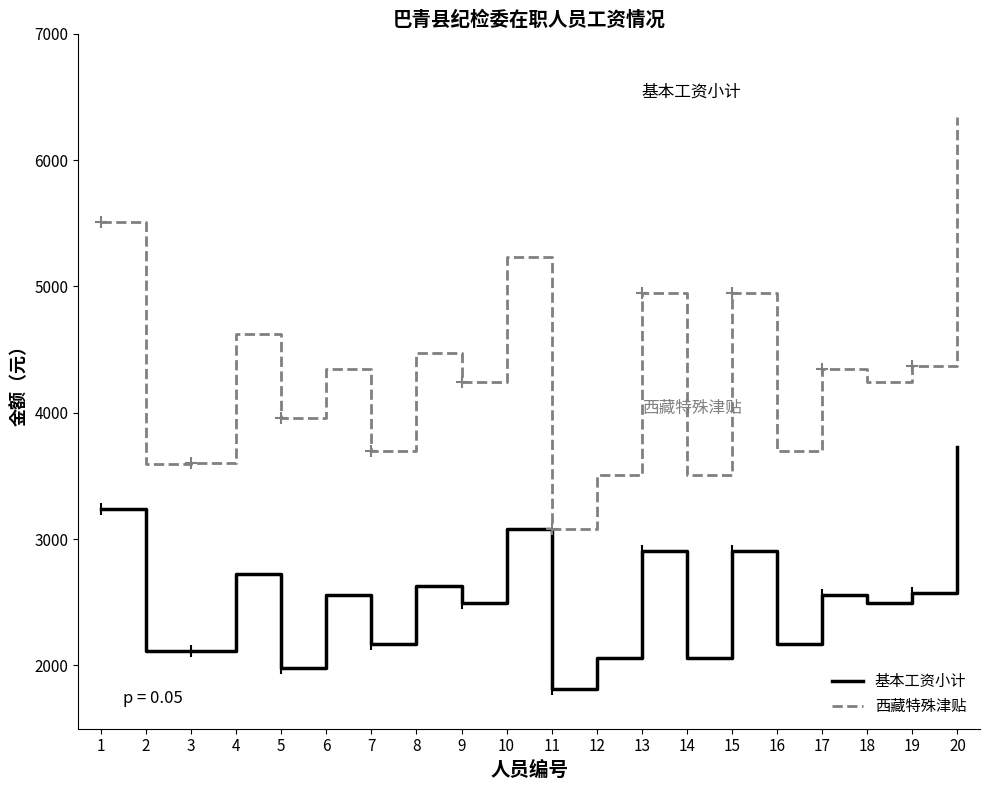

True or false: 基本工资小计 and 西藏特殊津贴 intersect in this chart.

False